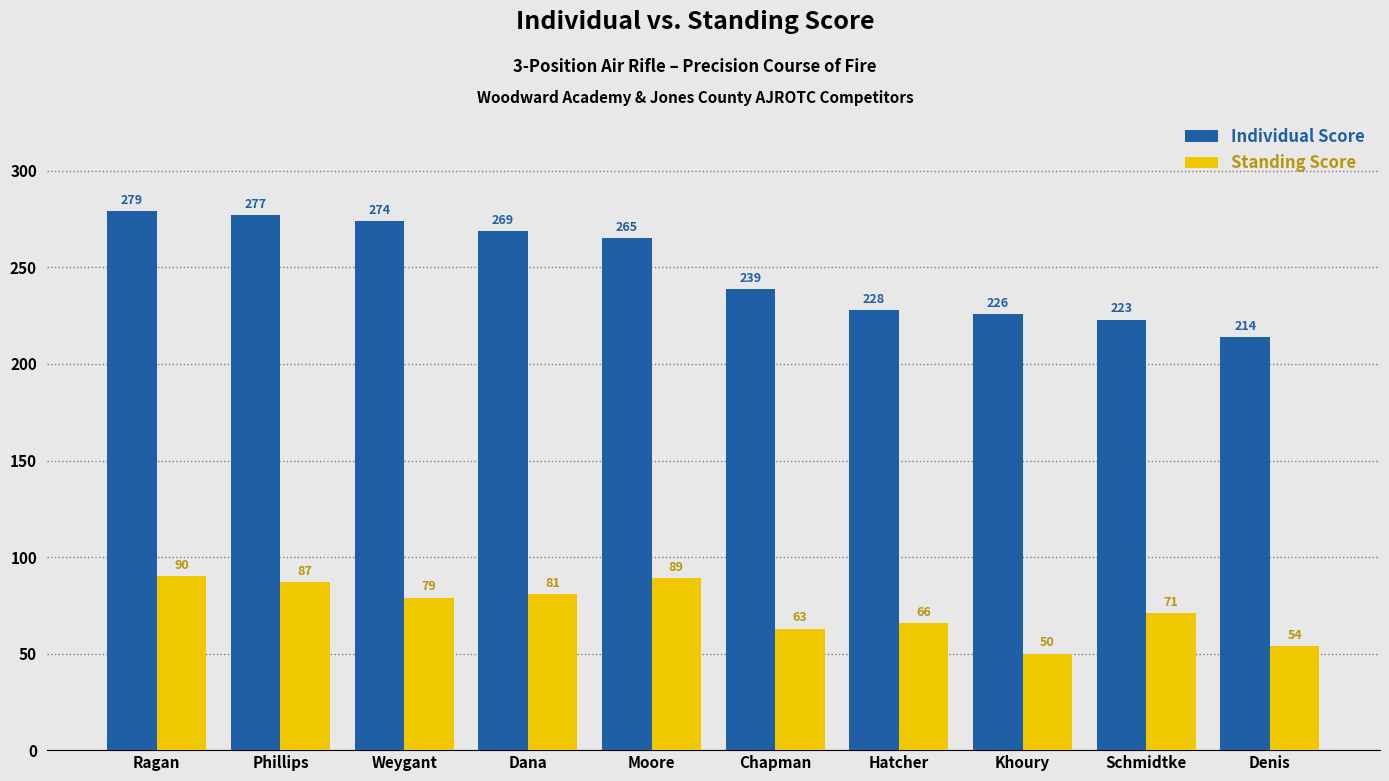

How many data points in Individual Score are less than 265?

5